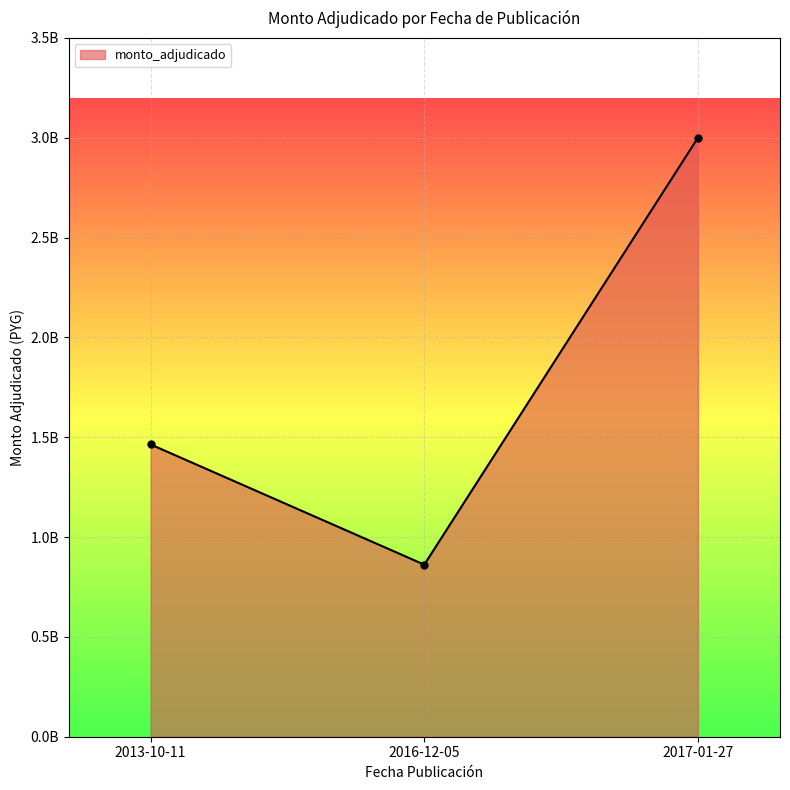

Is this an area chart (filled region under the line)?

Yes